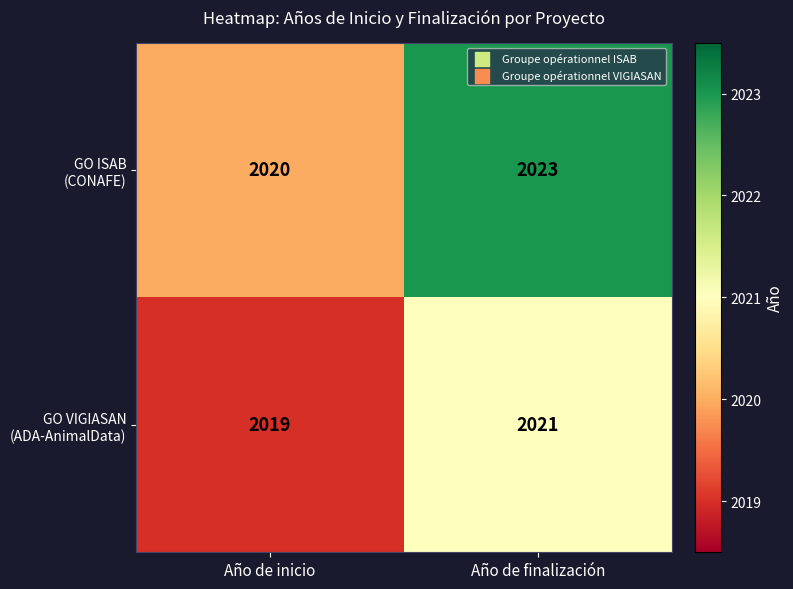

What is the minimum value shown in the chart?

2019